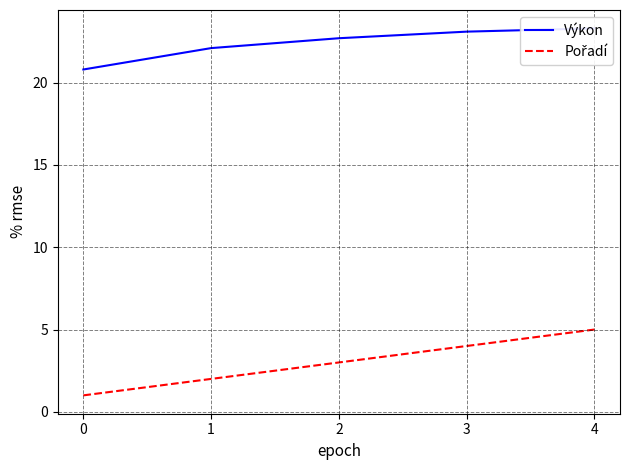

What are all the series names shown in the legend?

Výkon, Pořadí